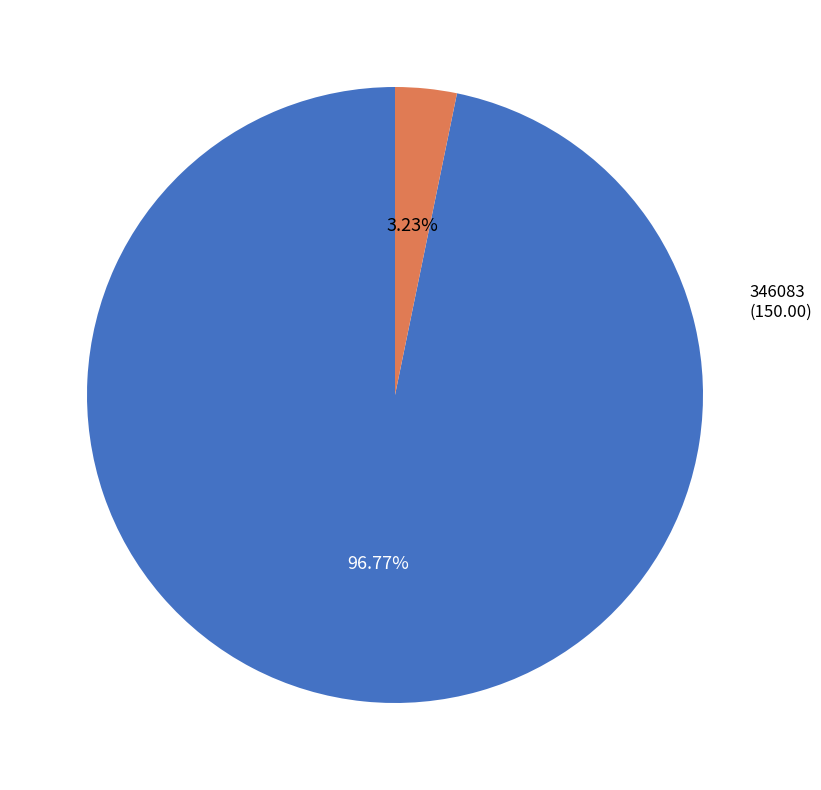

What percentage is NOT represented by 346083?

96.8%